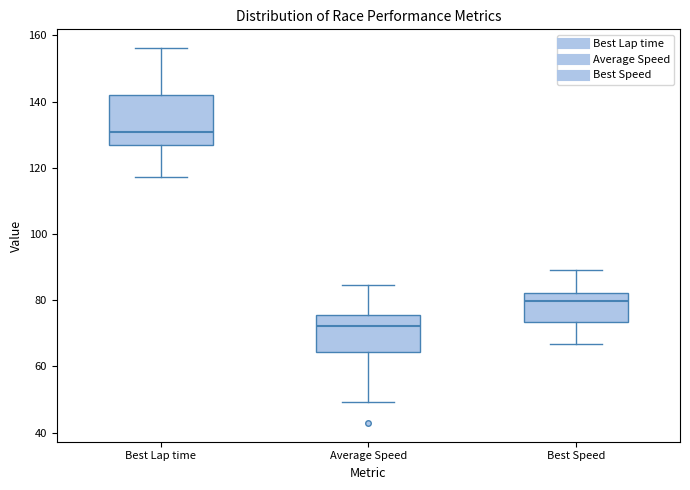

Where does the lower whisker of the box for Best Lap time end on the y-axis? The values are not printed on the chart, so give them approximately, as read against the axis.

118